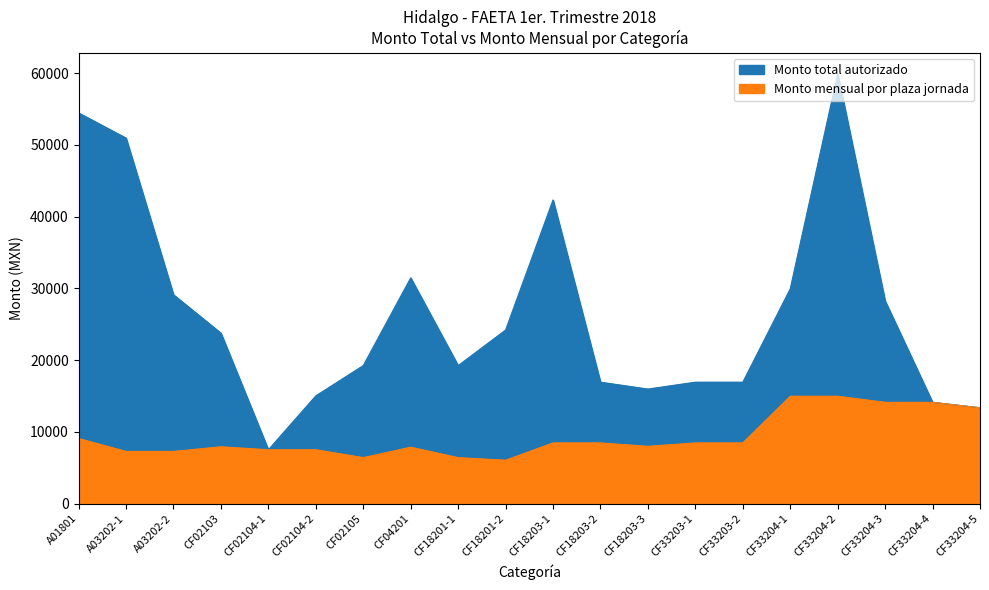

What are all the series names shown in the legend?

Monto total autorizado, Monto mensual por plaza jornada